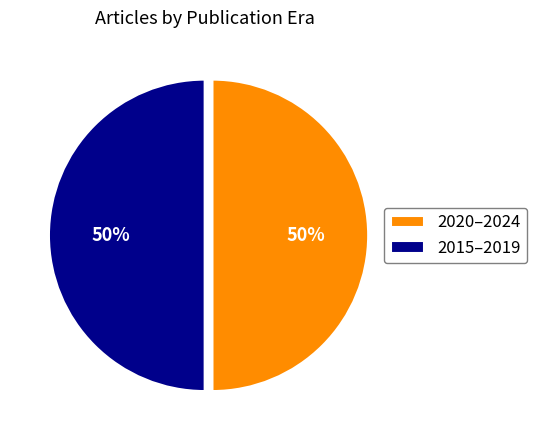

To the nearest percent, what is the combined percentage of 2015–2019 and 2020–2024?

100%